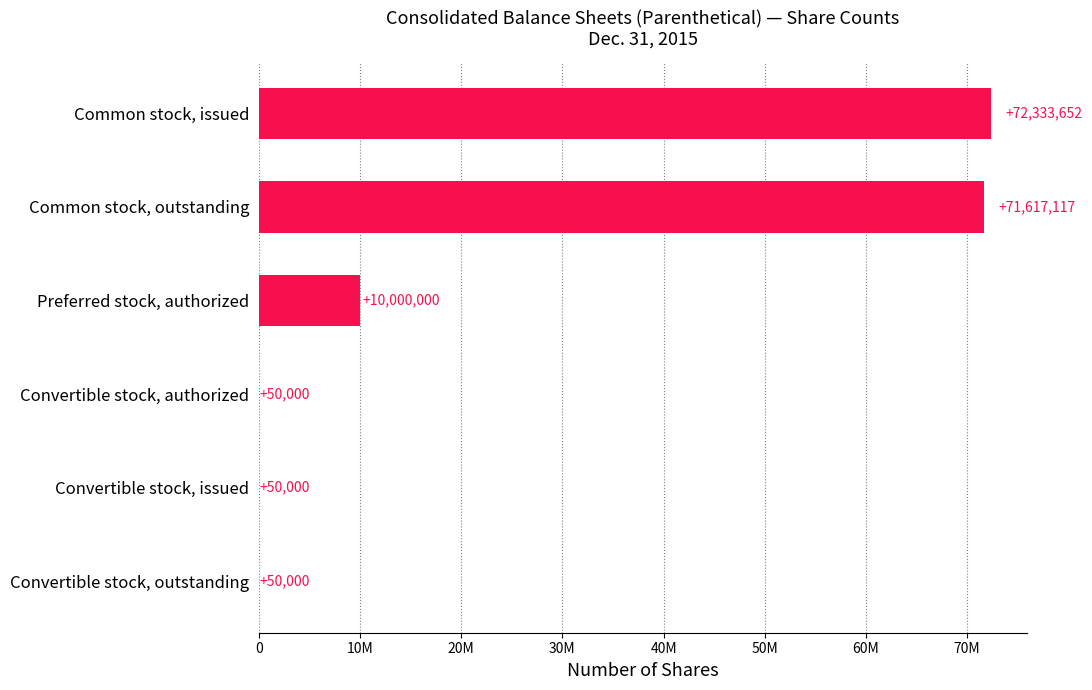

At which label is the value closest to 36191826?

Preferred stock, authorized